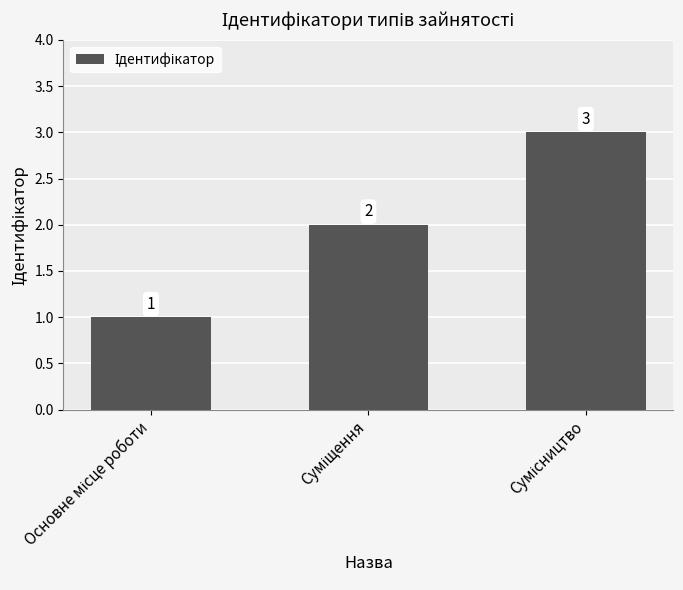

What is the value of the 2nd bar from the left?

2